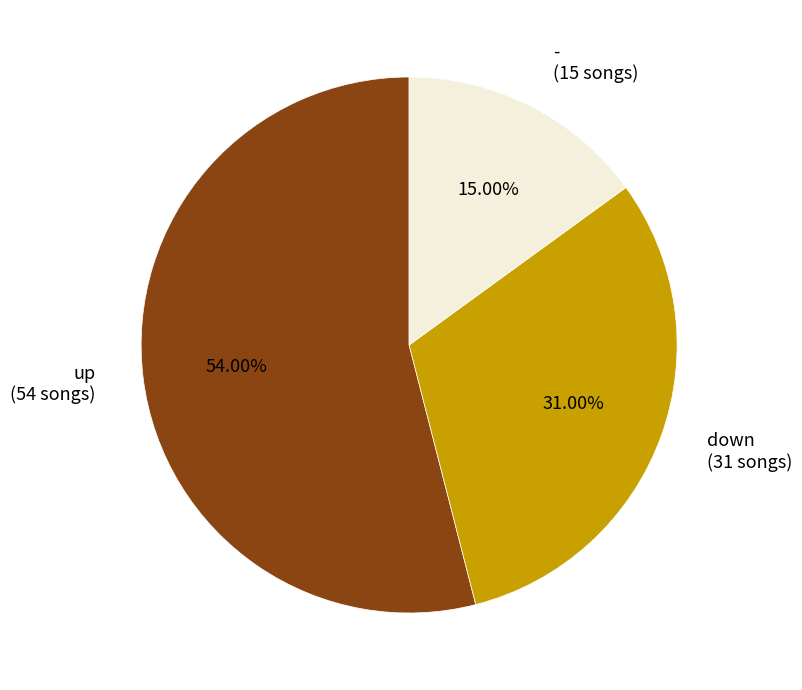

Rank the categories by value from highest to lowest.

up, down, -